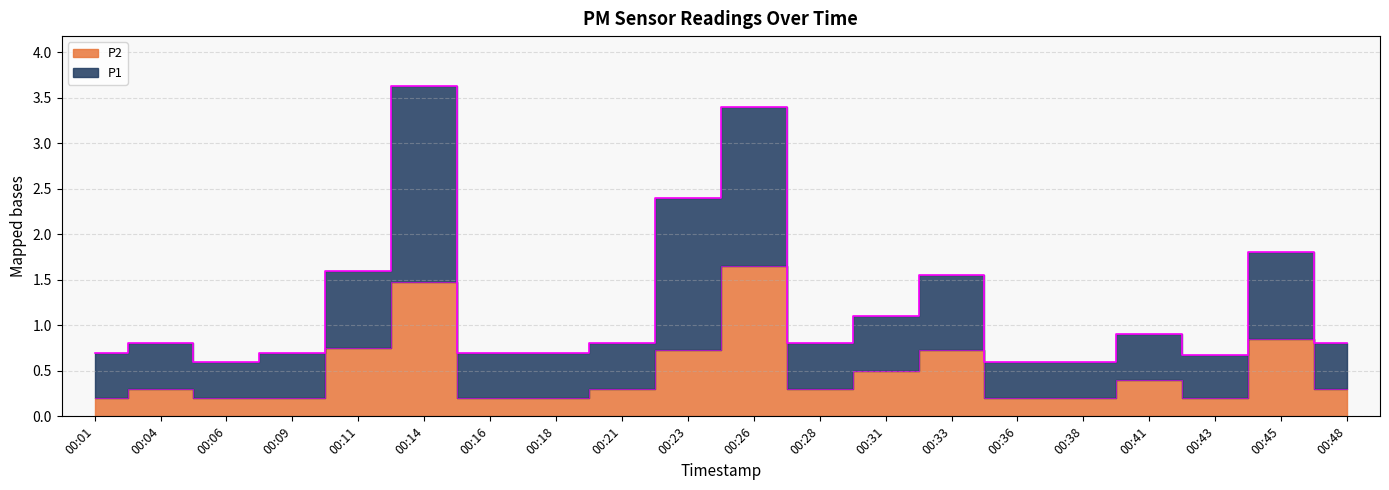

What is the greatest value displayed?

3.6